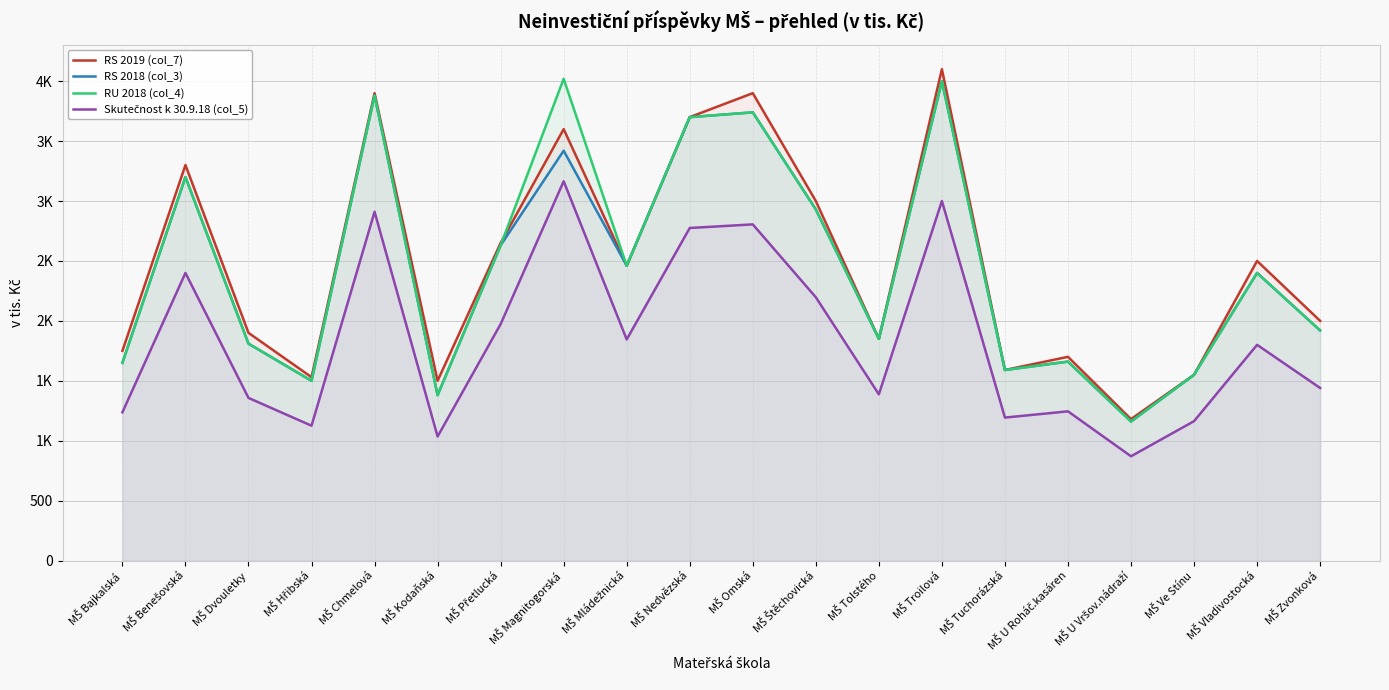

What is the label of the 5th point from the right?

MŠ U Roháč.kasáren